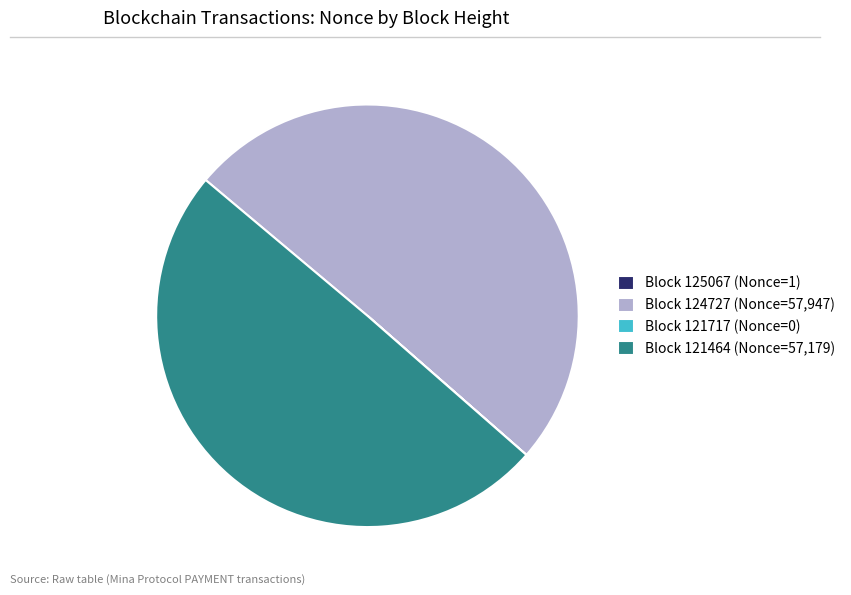

Which category accounts for the majority?

Block 124727 (Nonce=57,947)